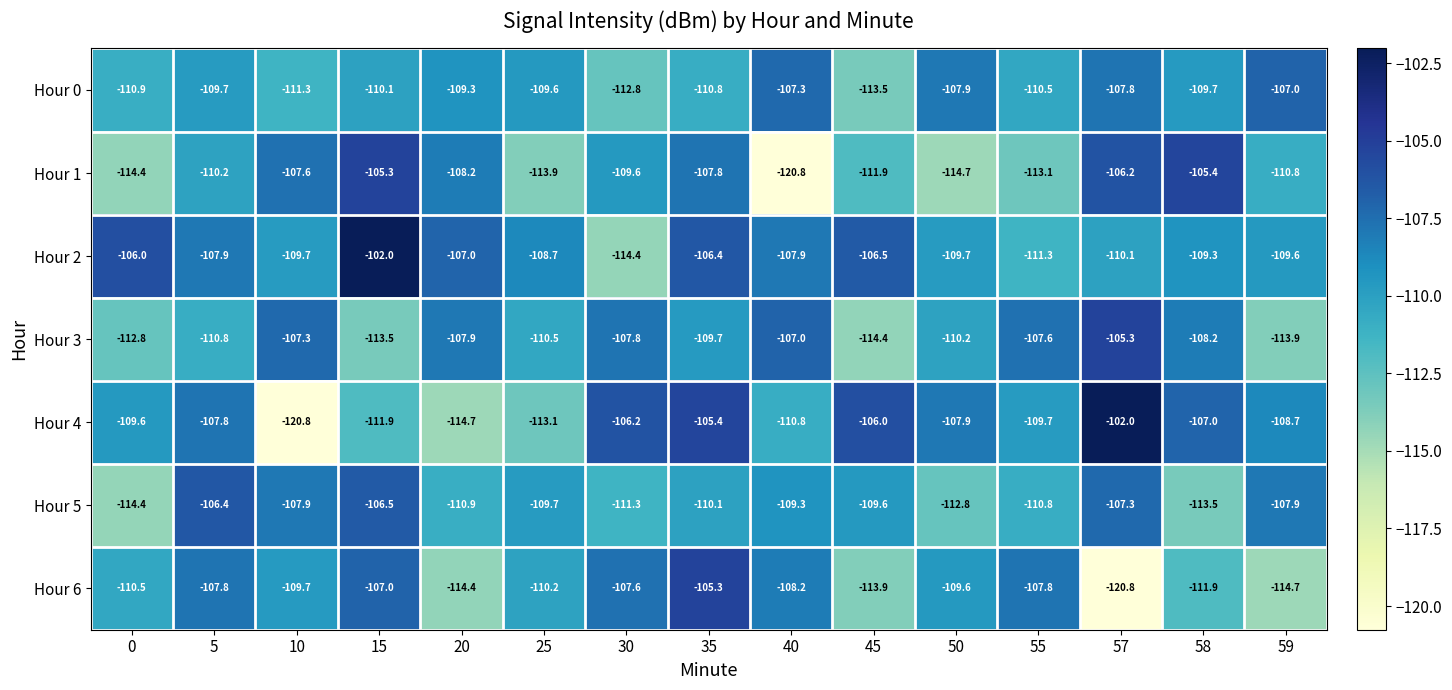

At which label does Hour 1 reach its minimum?

40